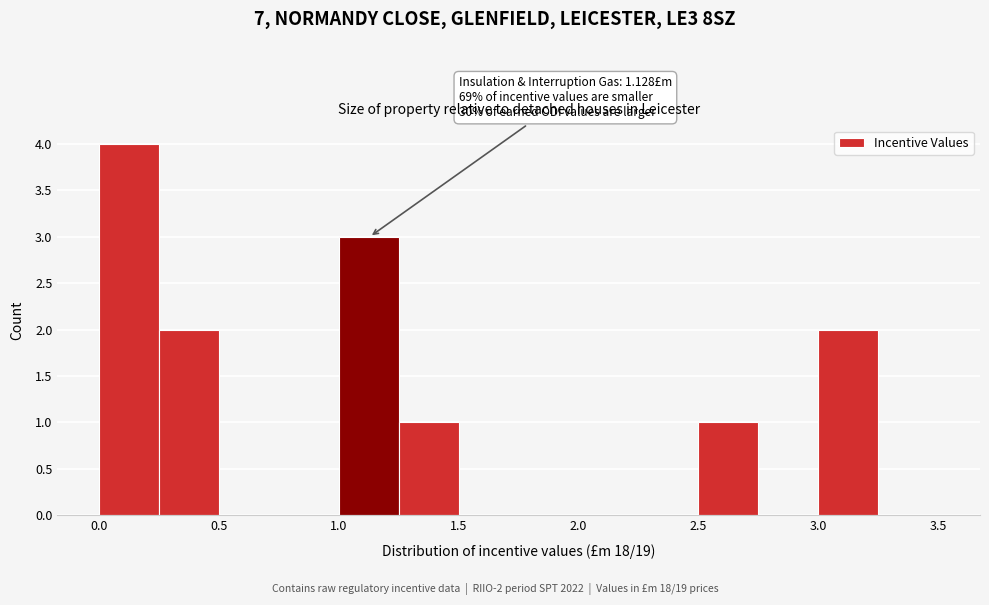

Which range on the x-axis has the tallest bar?

0.00 to 0.25